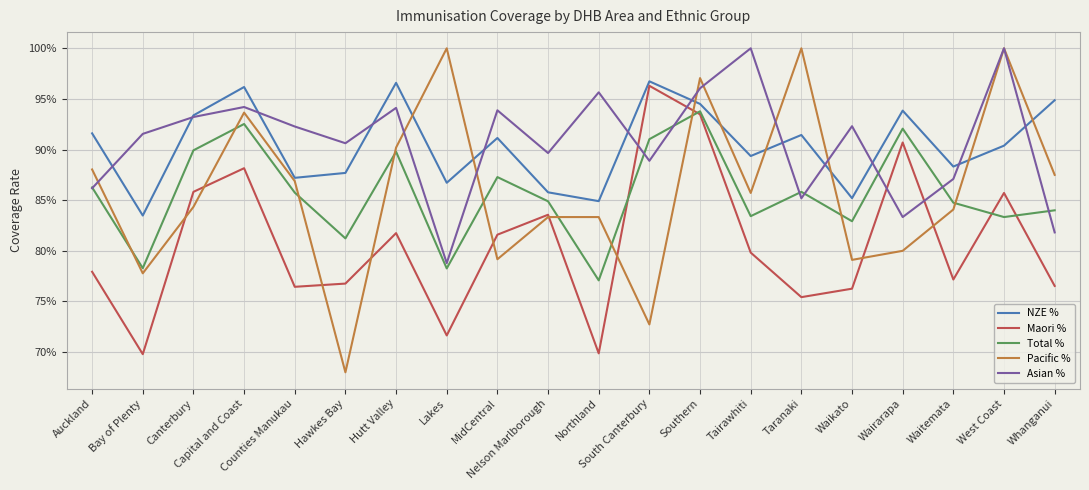

Which series has the largest range (max minus min)?

Pacific %